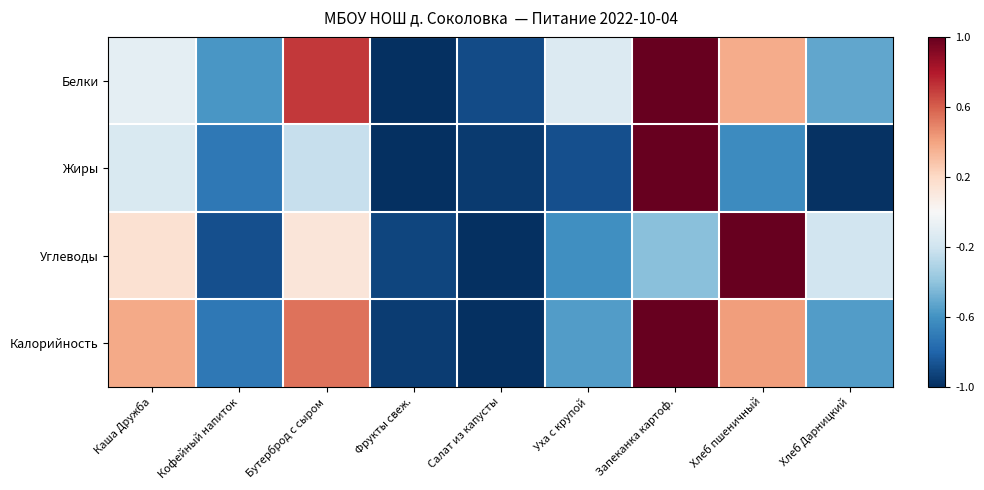

Reading left to right, what are all the values shown in this chart?

Белки: Каша Дружба=-0.1	Кофейный напиток=-0.6	Бутерброд с сыром=0.7	Фрукты свеж.=-1.0	Салат из капусты=-0.9	Уха с крупой=-0.1	Запеканка картоф.=1.0	Хлеб пшеничный=0.4	Хлеб Дарницкий=-0.5
Жиры: Каша Дружба=-0.2	Кофейный напиток=-0.7	Бутерброд с сыром=-0.2	Фрукты свеж.=-1.0	Салат из капусты=-1.0	Уха с крупой=-0.9	Запеканка картоф.=1.0	Хлеб пшеничный=-0.6	Хлеб Дарницкий=-1.0
Углеводы: Каша Дружба=0.2	Кофейный напиток=-0.9	Бутерброд с сыром=0.1	Фрукты свеж.=-0.9	Салат из капусты=-1.0	Уха с крупой=-0.6	Запеканка картоф.=-0.4	Хлеб пшеничный=1.0	Хлеб Дарницкий=-0.2
Калорийность: Каша Дружба=0.4	Кофейный напиток=-0.7	Бутерброд с сыром=0.5	Фрукты свеж.=-0.9	Салат из капусты=-1.0	Уха с крупой=-0.6	Запеканка картоф.=1.0	Хлеб пшеничный=0.4	Хлеб Дарницкий=-0.6